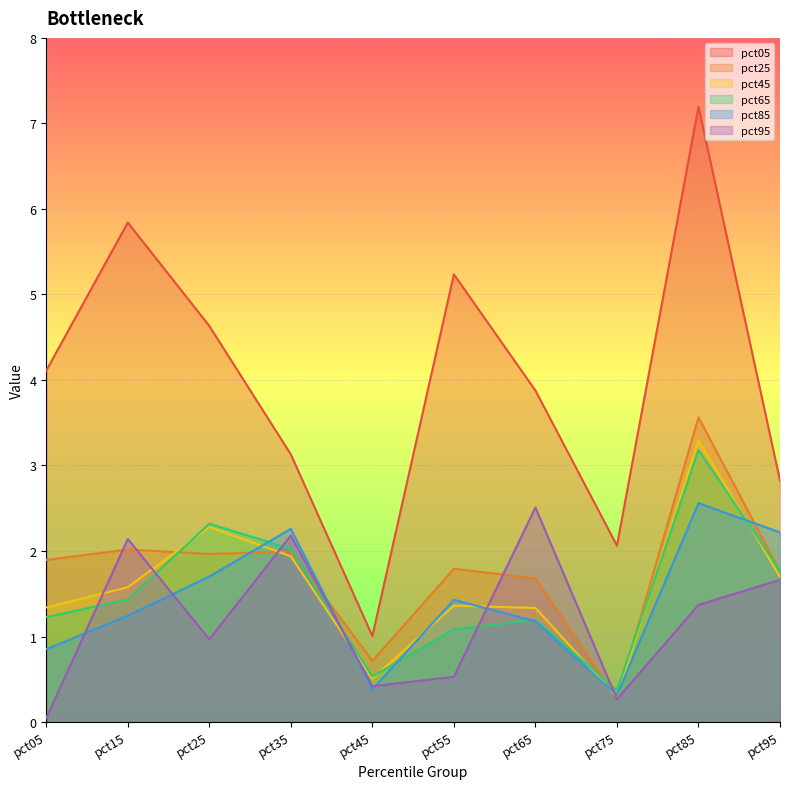

What is the lowest value of the pct65 series?

0.4